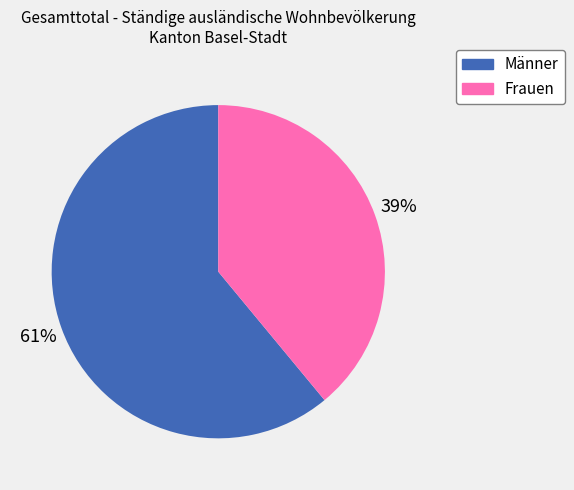

Which category has the smallest portion of the pie?

Frauen